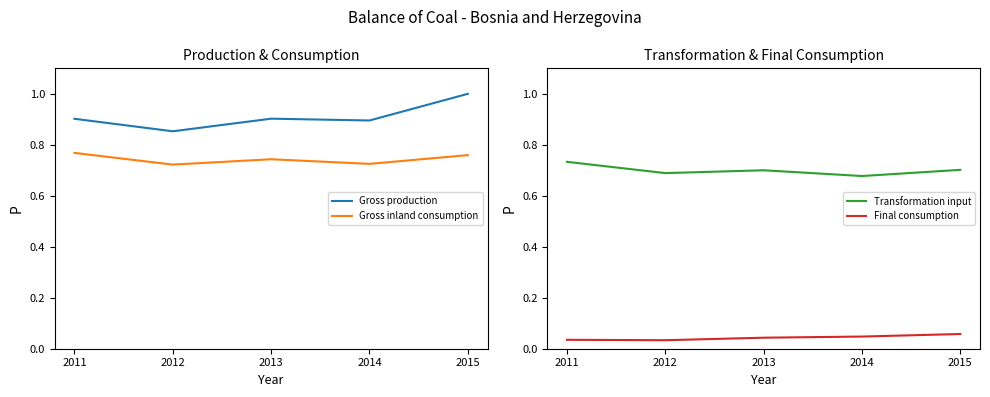

Reading left to right, list all the values displayed in this chart.

Gross production: 0.9	0.9	0.9	0.9	1.0
Gross inland consumption: 0.8	0.7	0.7	0.7	0.8
Transformation input: 0.7	0.7	0.7	0.7	0.7
Final consumption: 0.0	0.0	0.0	0.0	0.1